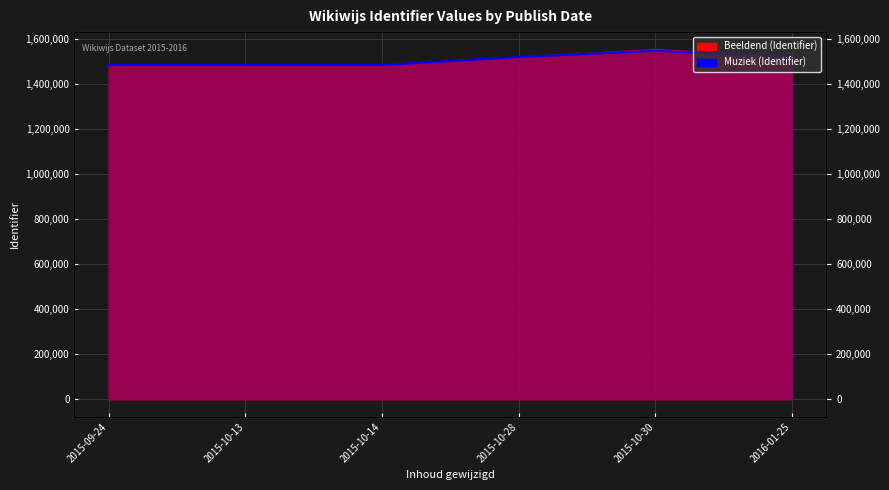

Read the Muziek value at 2015-10-28, to the nearest 100.

1520800